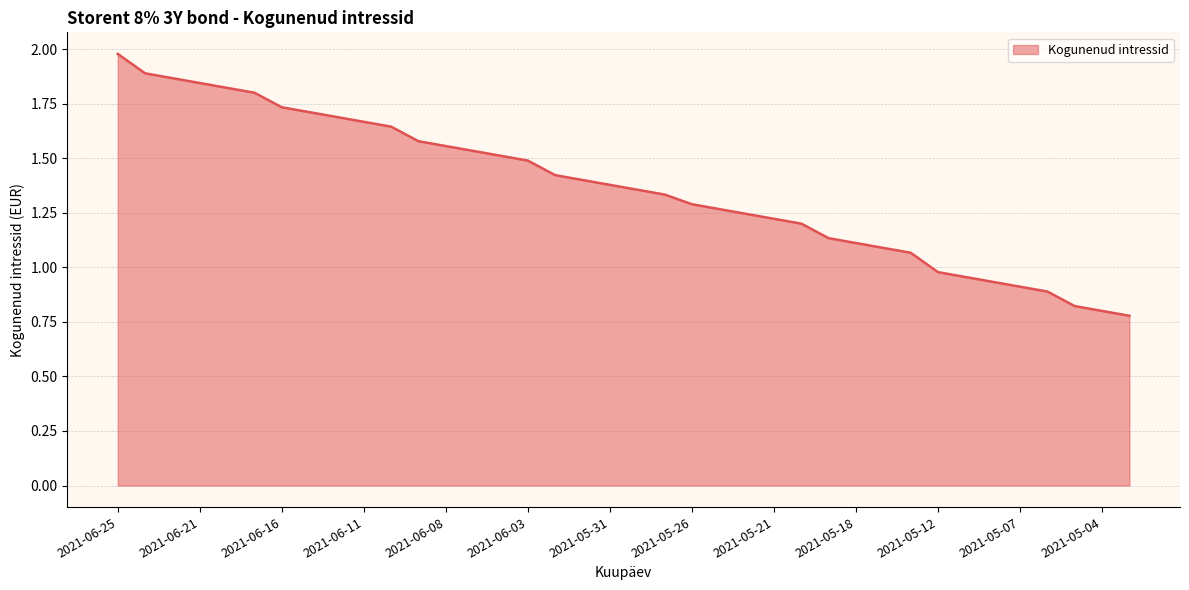

What is the value of the 13th point from the left?

1.6